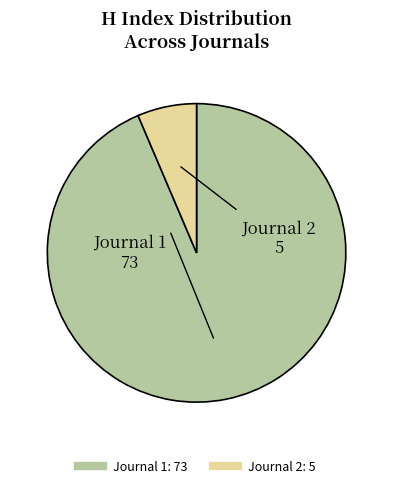

Is there any slice that represents more than half of the pie?

Yes